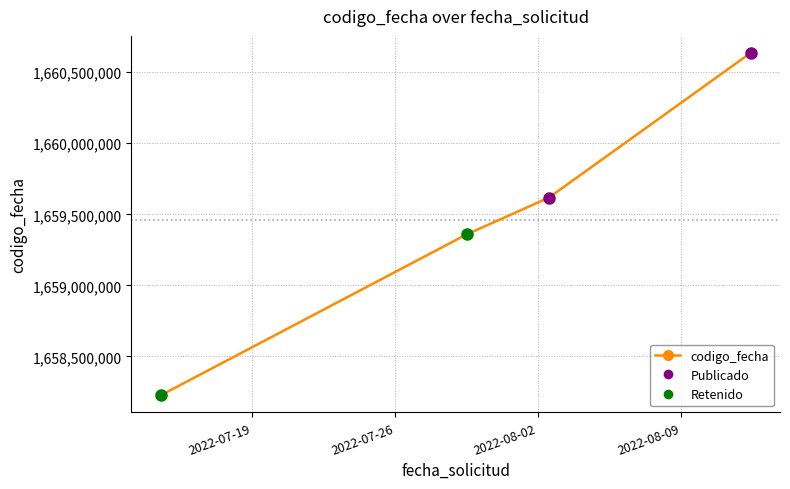

What is the sum of all values?

6637837968